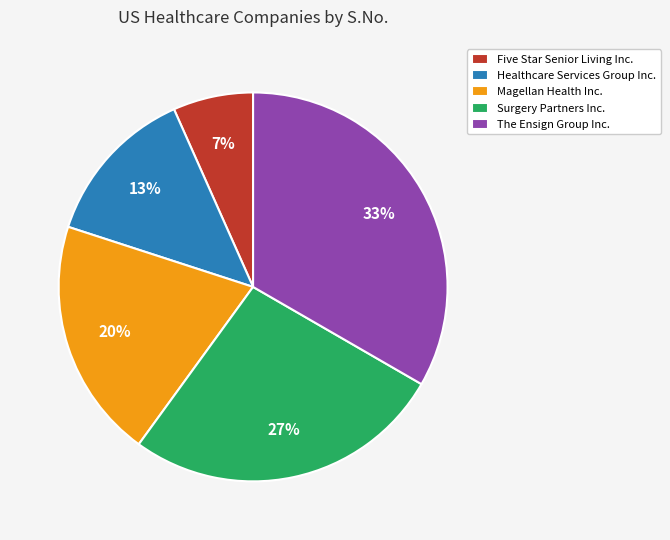

To the nearest percent, what percentage of the pie is Healthcare Services Group Inc.?

13%